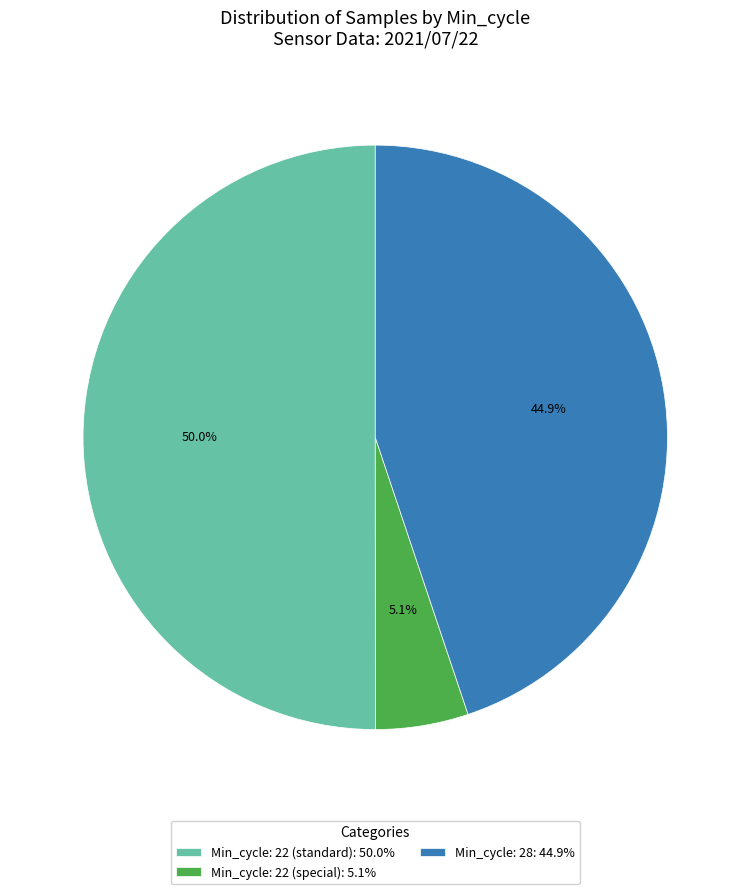

Which slice represents more than half of the pie?

Min_cycle: 22 (standard): 50.0%